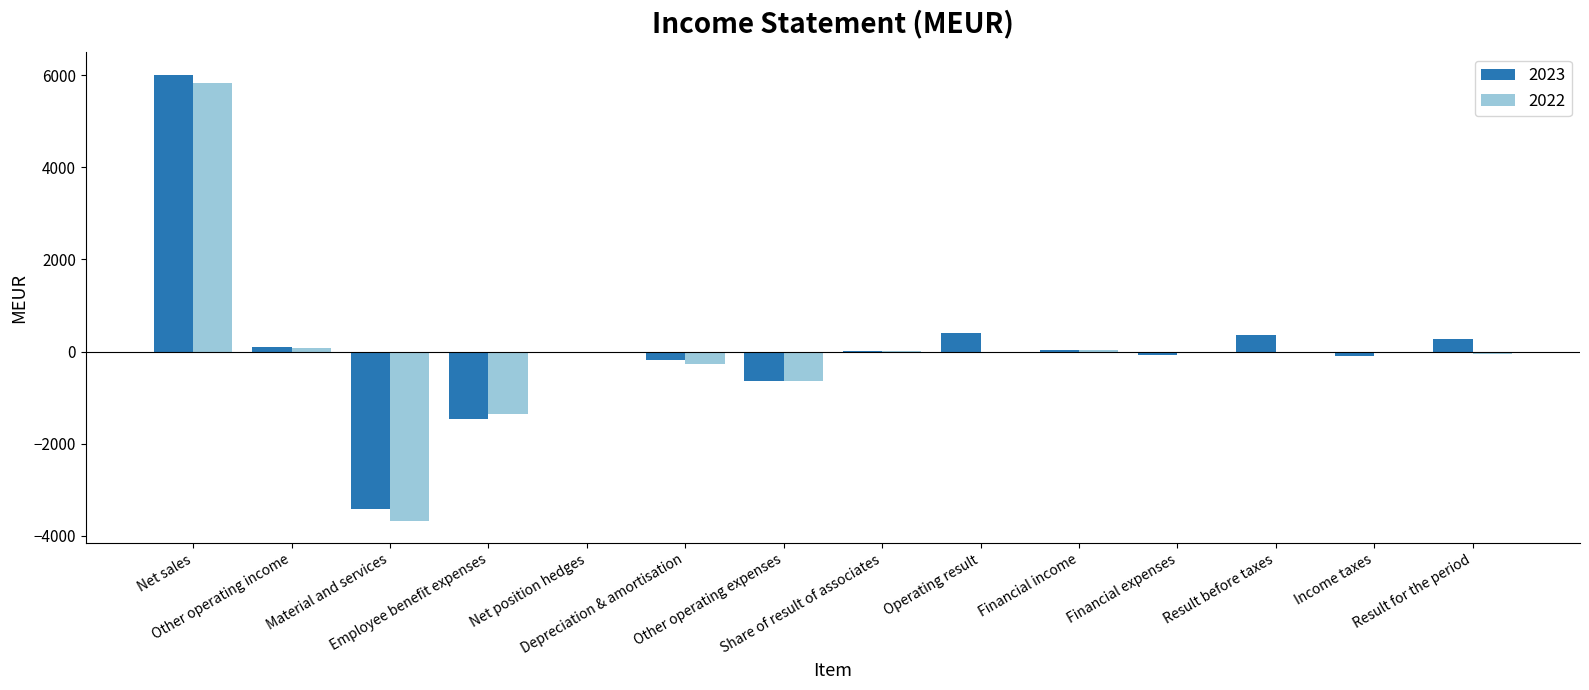

What is the total value across all series at Net position hedges?

-21